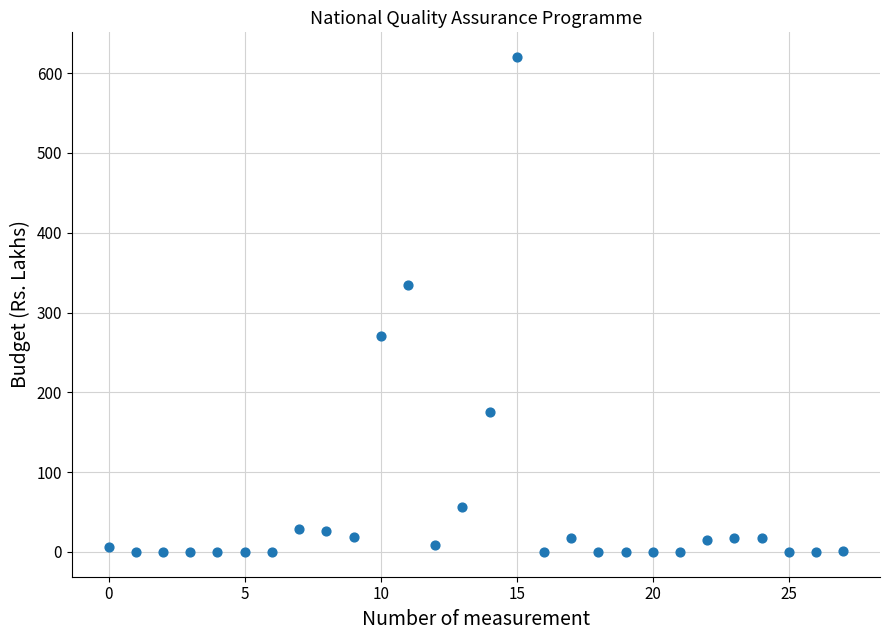

What is the range of Y values (max minus min)?

620.0